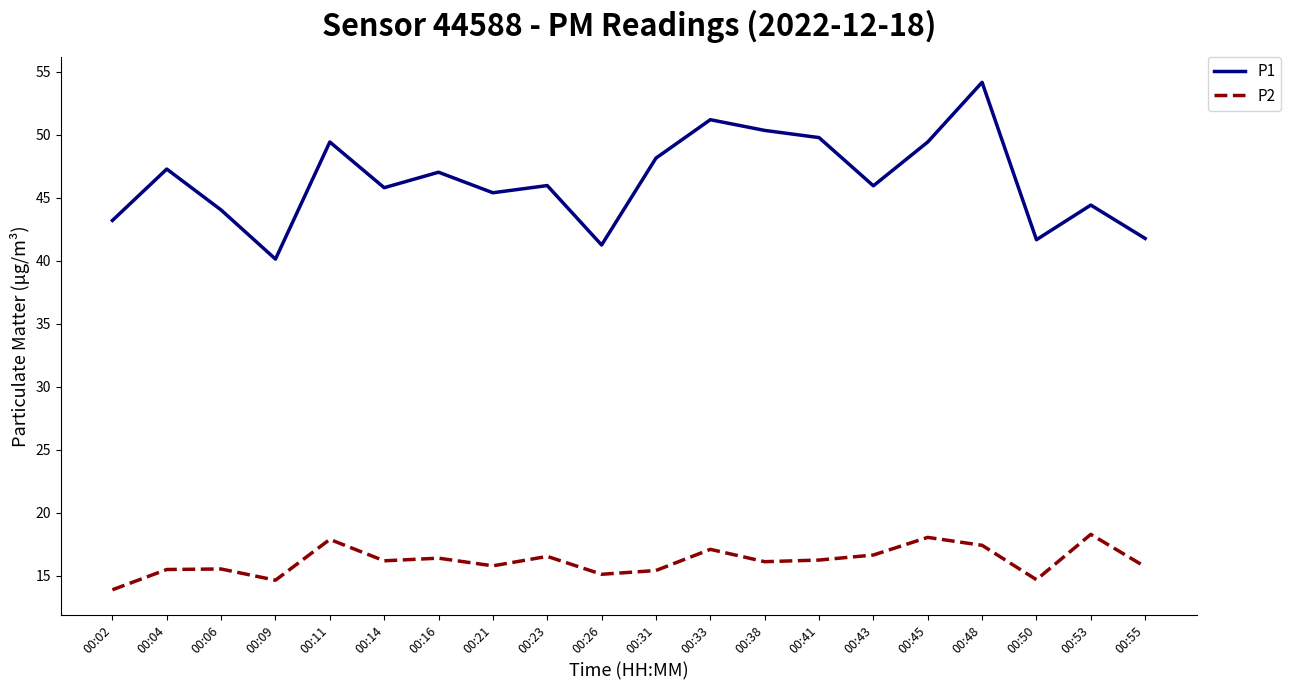

Which series has the widest spread of values?

P1